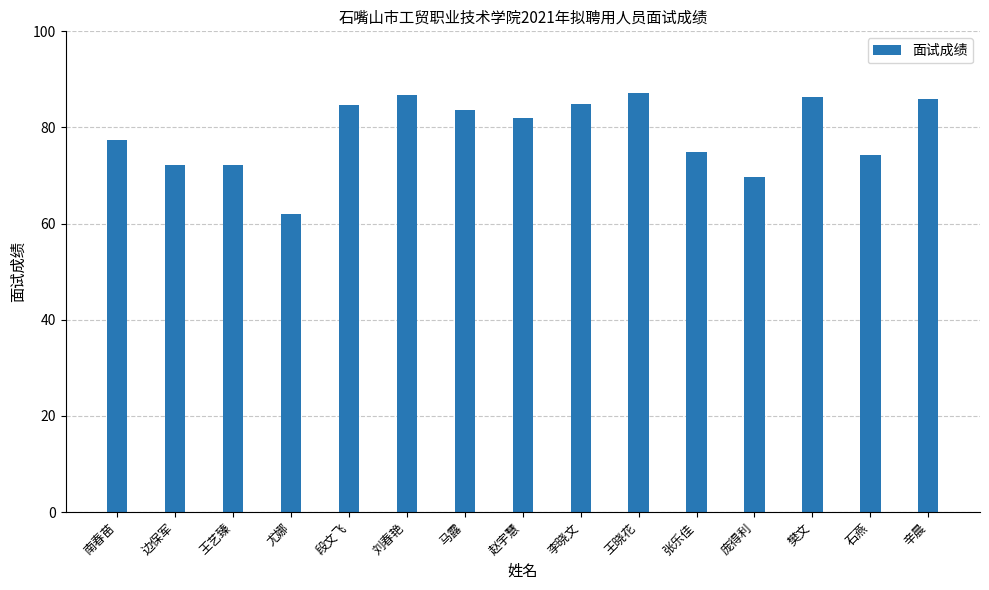

Count the number of values greater than 81.

8